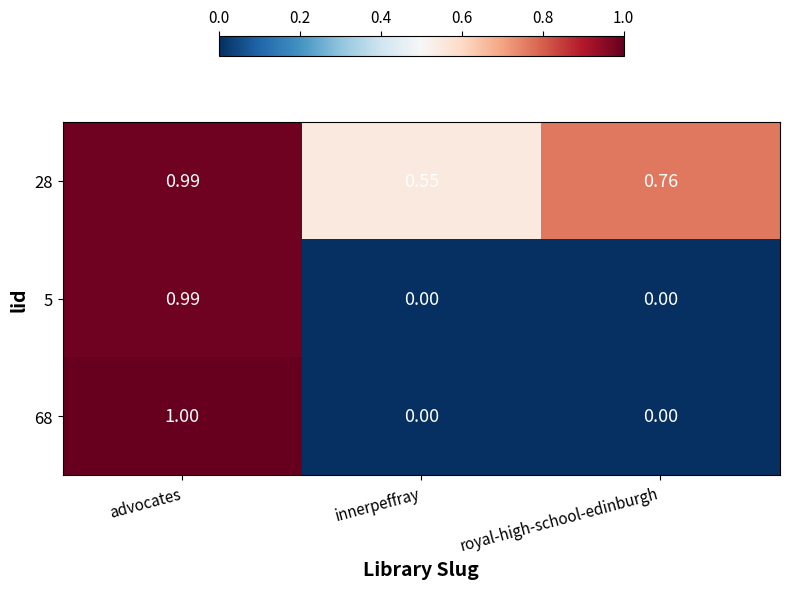

Is the value of 5 at innerpeffray greater than the value of 68 at advocates?

No